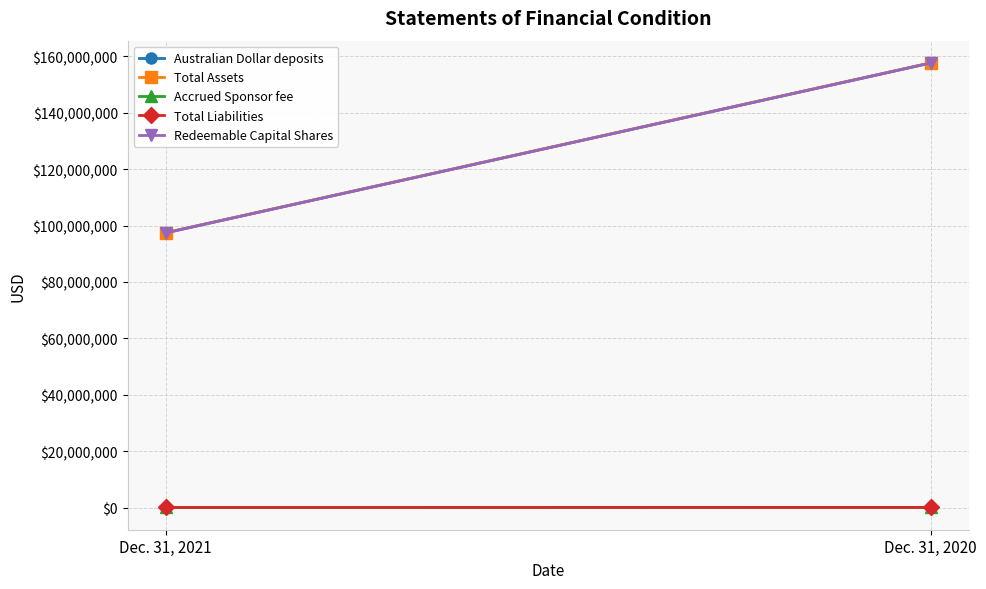

What is the total value across all series at Dec. 31, 2021?

292363496